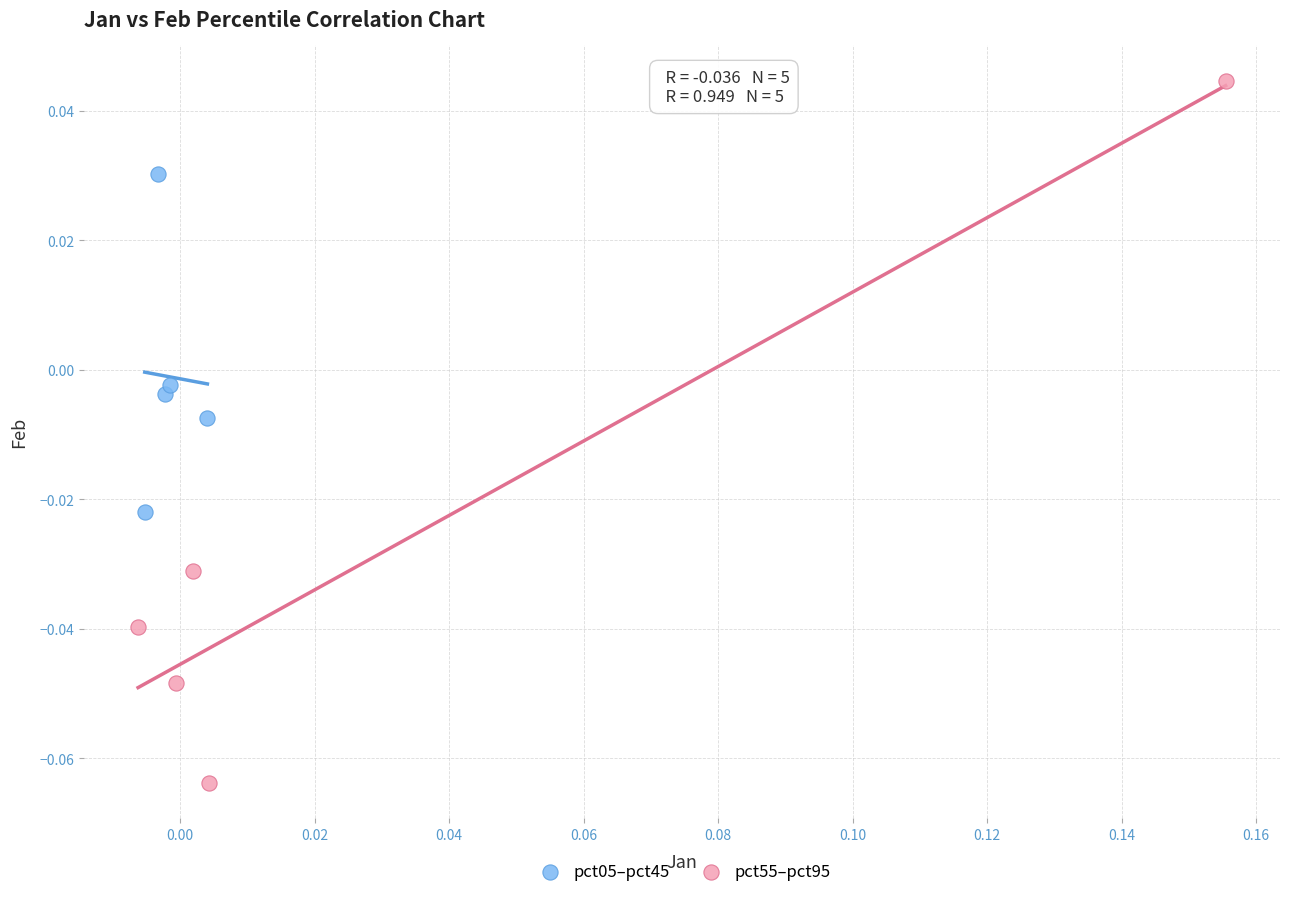

Which series reaches the maximum Y coordinate?

pct55–pct95